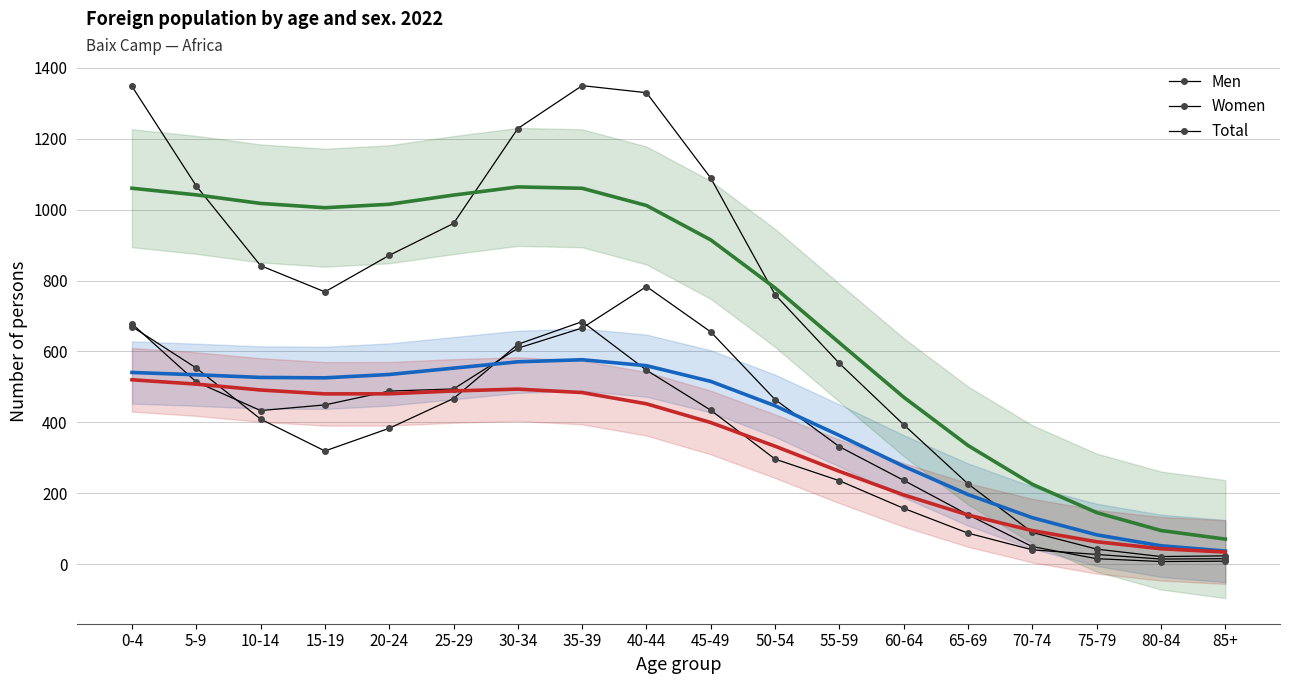

True or false: Women and Total intersect in this chart.

False